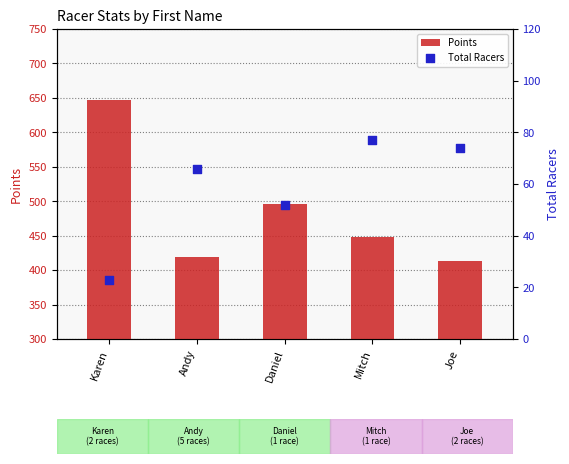

At how many categories does at least one series exceed 449?

2